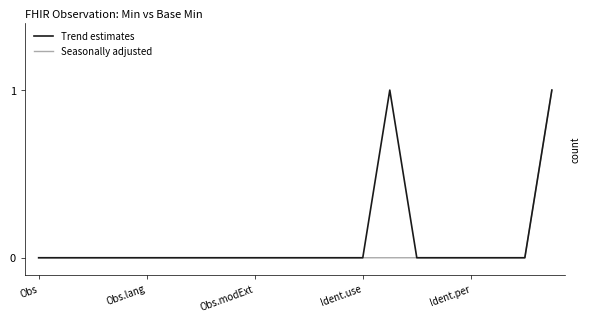

Which series has the widest spread of values?

Trend estimates